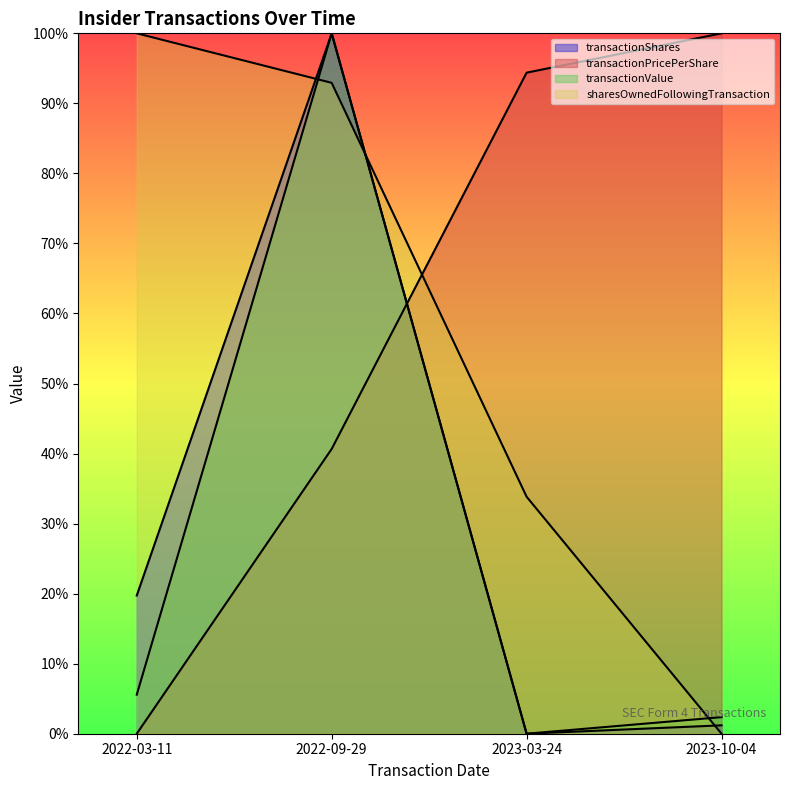

Which series has the largest range (max minus min)?

transactionShares